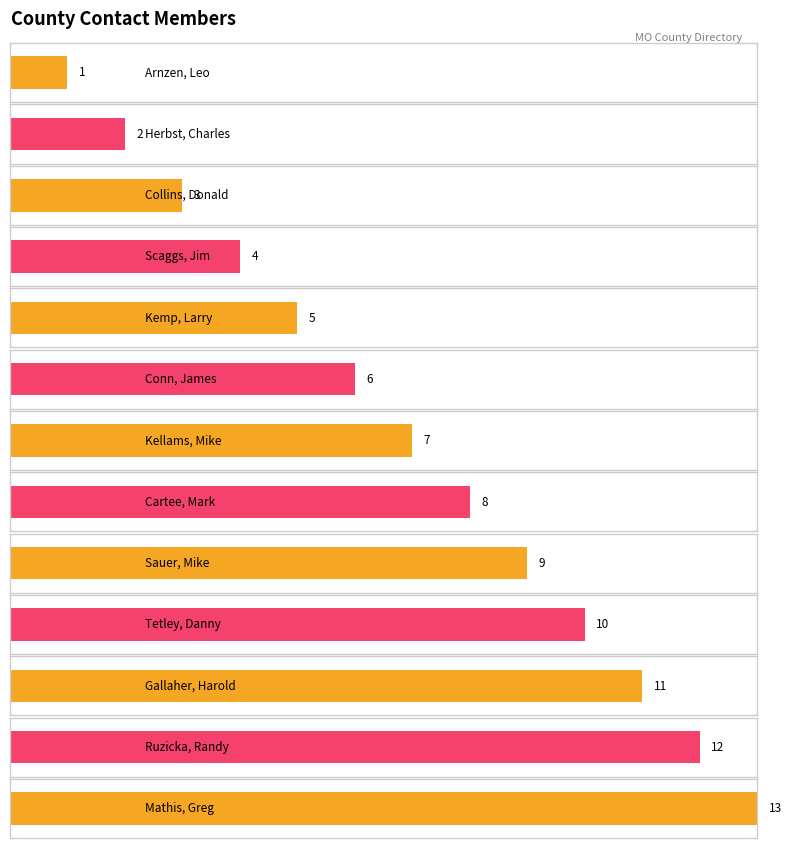

What position from the left is Kellams, Mike?

7